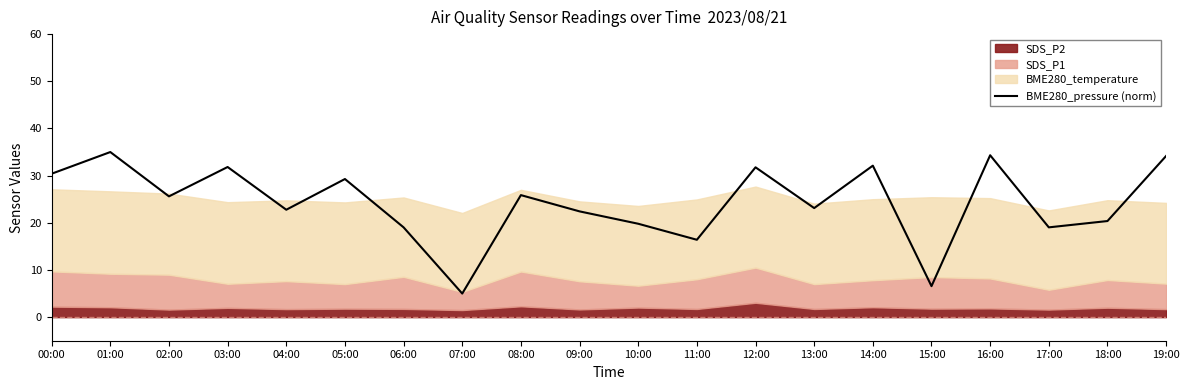

How many lines are shown in the chart?

1